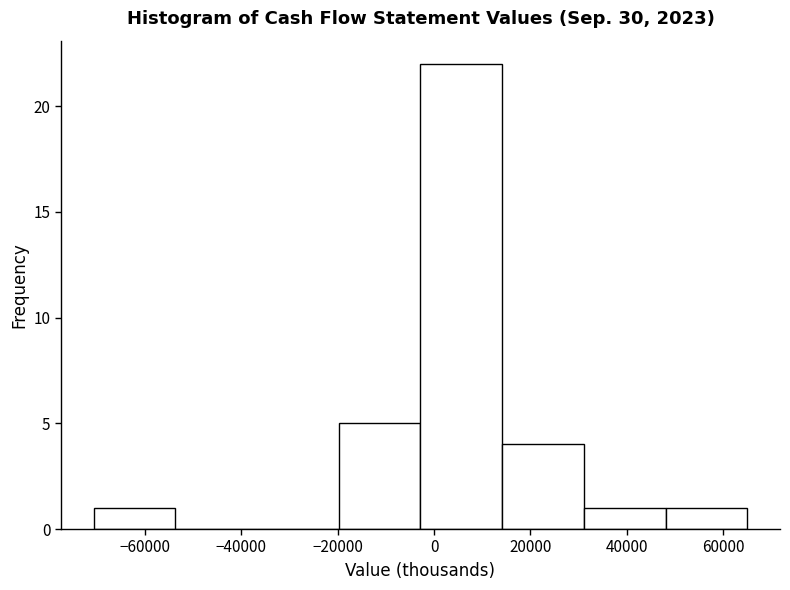

How tall is the bar that spans -2000 to 14000 on the x-axis? Neither the bar edges nor the heights are printed on the chart, so give them approximately, as read against the axes.

22